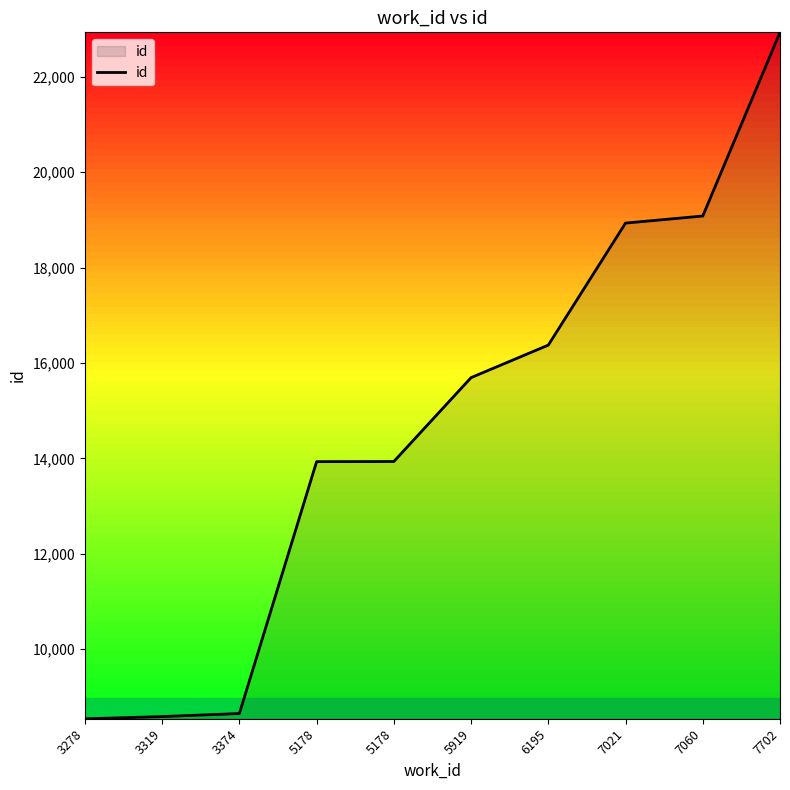

Which category has the highest value across all series?

7702